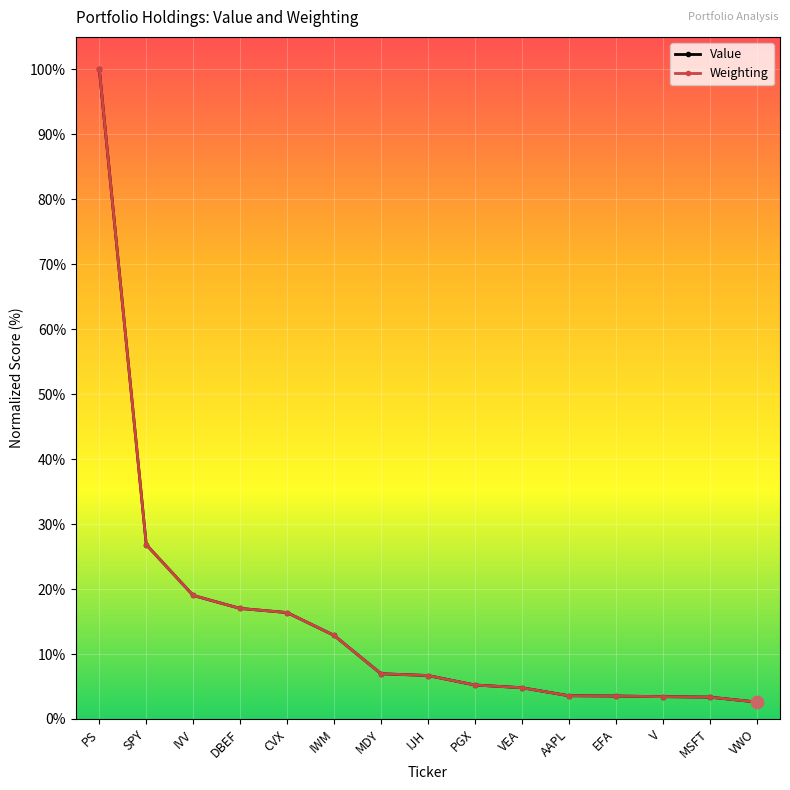

What is the total value across all series at V?

6.9